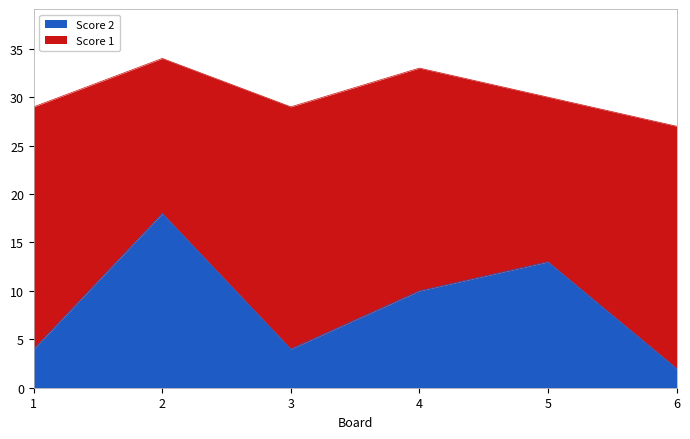

What is the difference between the maximum and second lowest values?

14